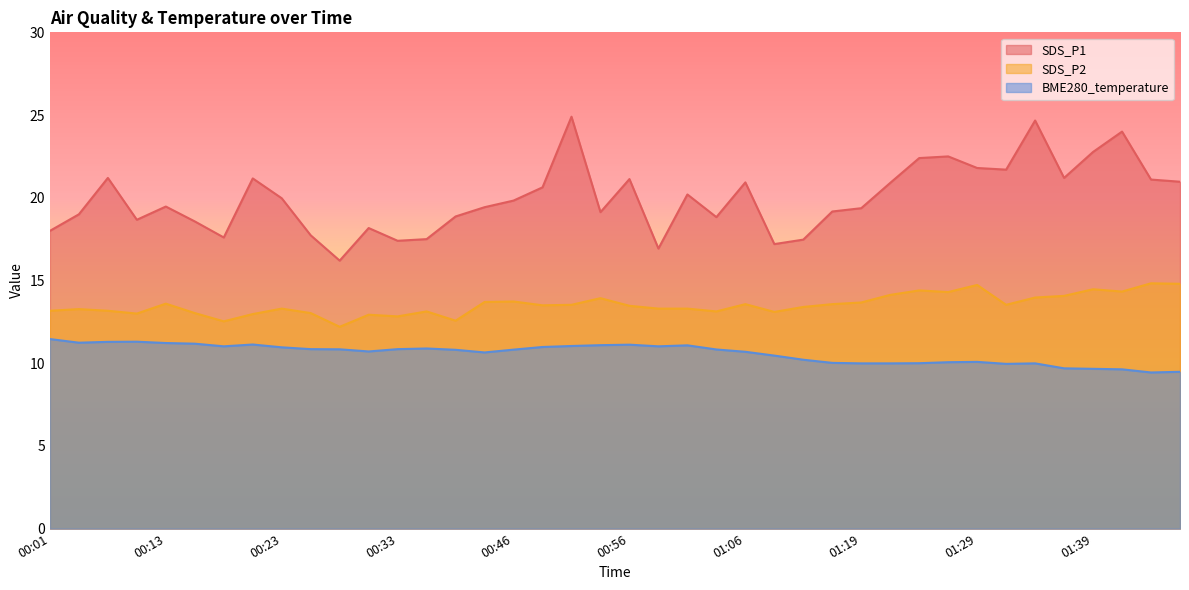

What are all the series names shown in the legend?

SDS_P1, SDS_P2, BME280_temperature